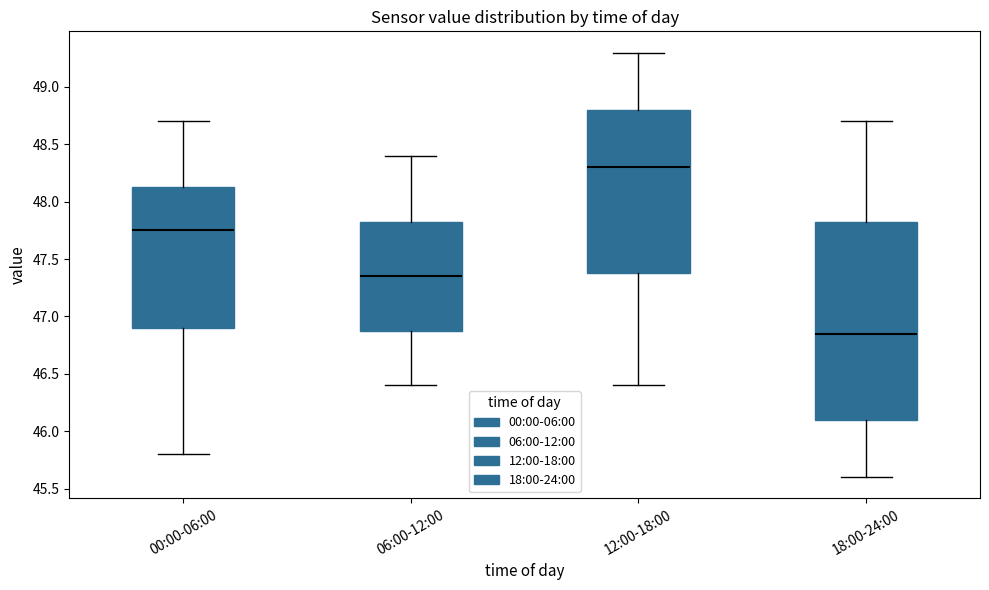

Reading left to right, transcribe this box plot: for each box, give where its median line is, the range the box spans, and where its two whiskers end, as read against the y-axis. The values are not printed on the chart, so give them approximately, as read against the axis.

00:00-06:00: median 47.75, box 46.90 to 48.15, whiskers 45.80 to 48.70
06:00-12:00: median 47.35, box 46.90 to 47.85, whiskers 46.40 to 48.40
12:00-18:00: median 48.30, box 47.40 to 48.80, whiskers 46.40 to 49.30
18:00-24:00: median 46.85, box 46.10 to 47.85, whiskers 45.60 to 48.70